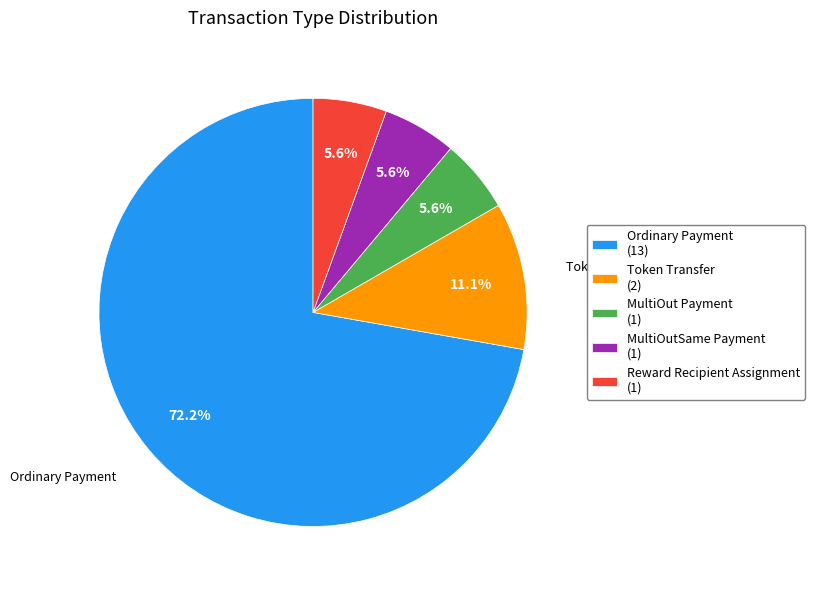

How much of the chart is everything except Token Transfer?

88.9%